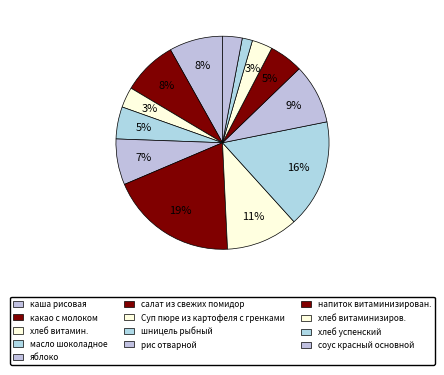

What is the total percentage of яблоко and напиток витаминизирован.?

12.1%